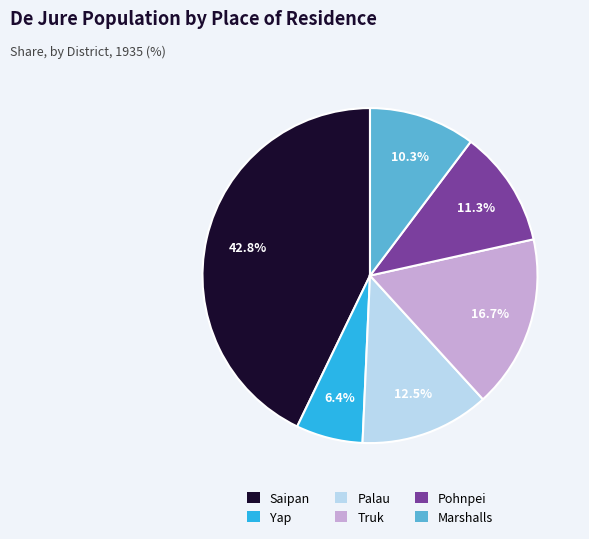

Rank the categories by value from highest to lowest.

Saipan, Truk, Palau, Pohnpei, Marshalls, Yap